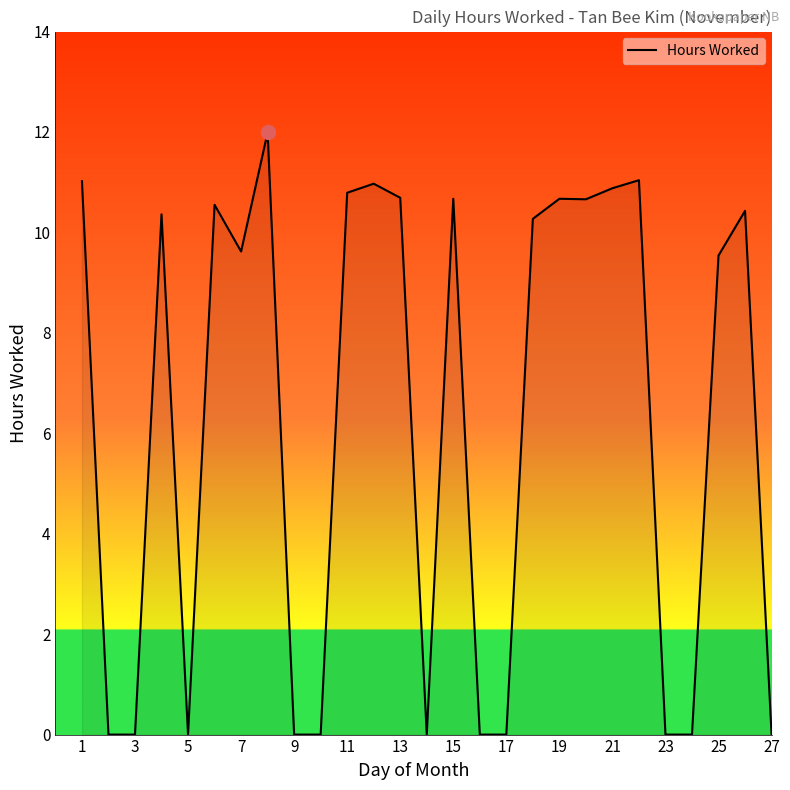

What is the maximum value shown in the chart?

12.0